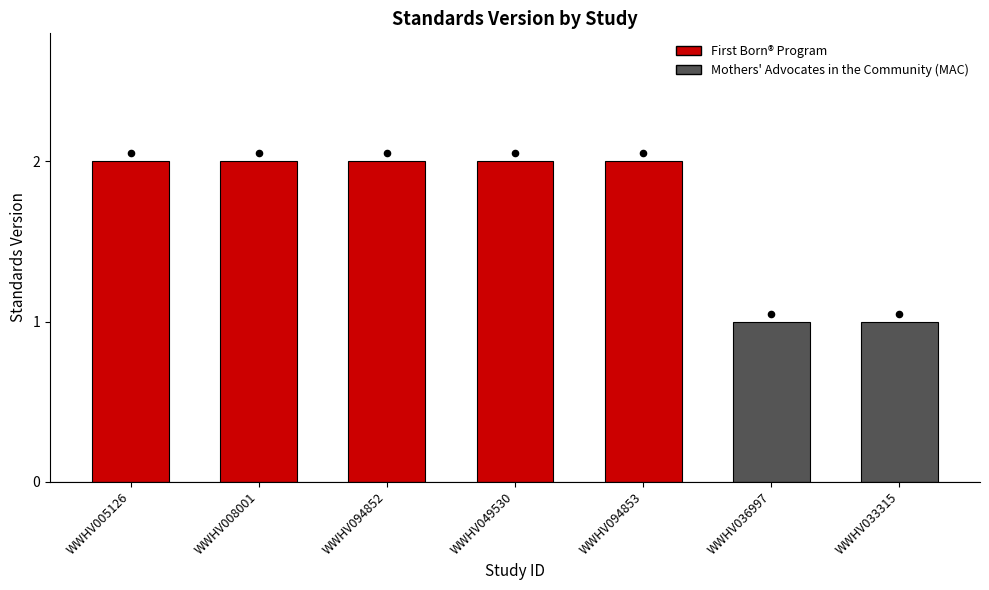

What is the change in value from WWHV008001 to WWHV036997?

-1